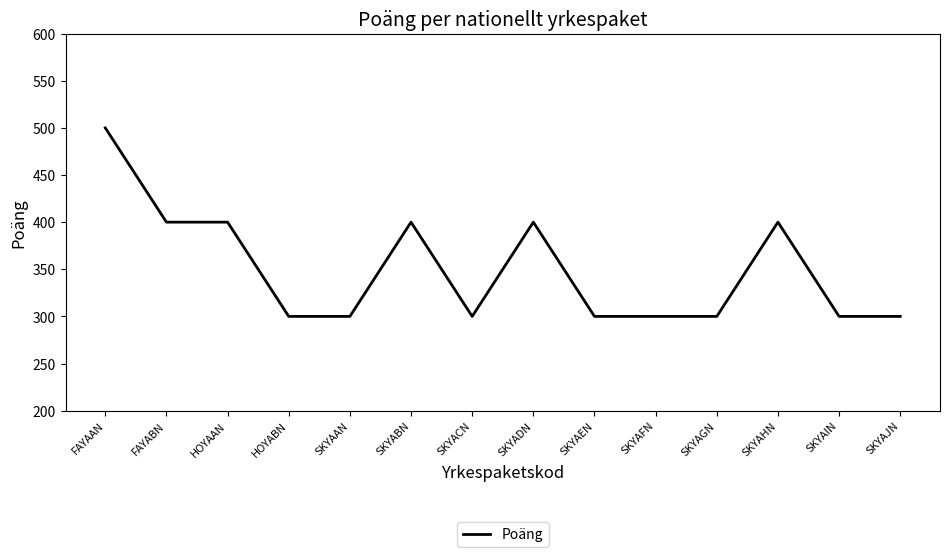

What is the difference between the maximum and minimum values?

200